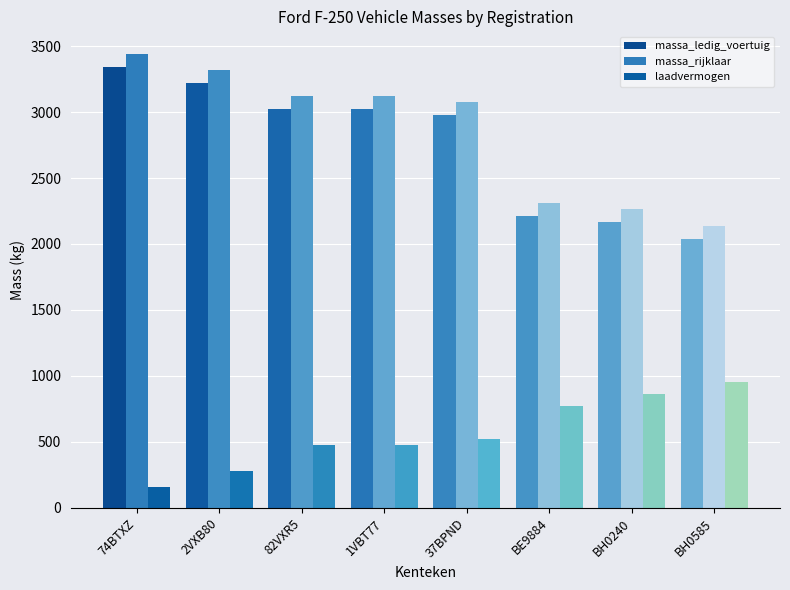

At how many categories does at least one series exceed 870?

8